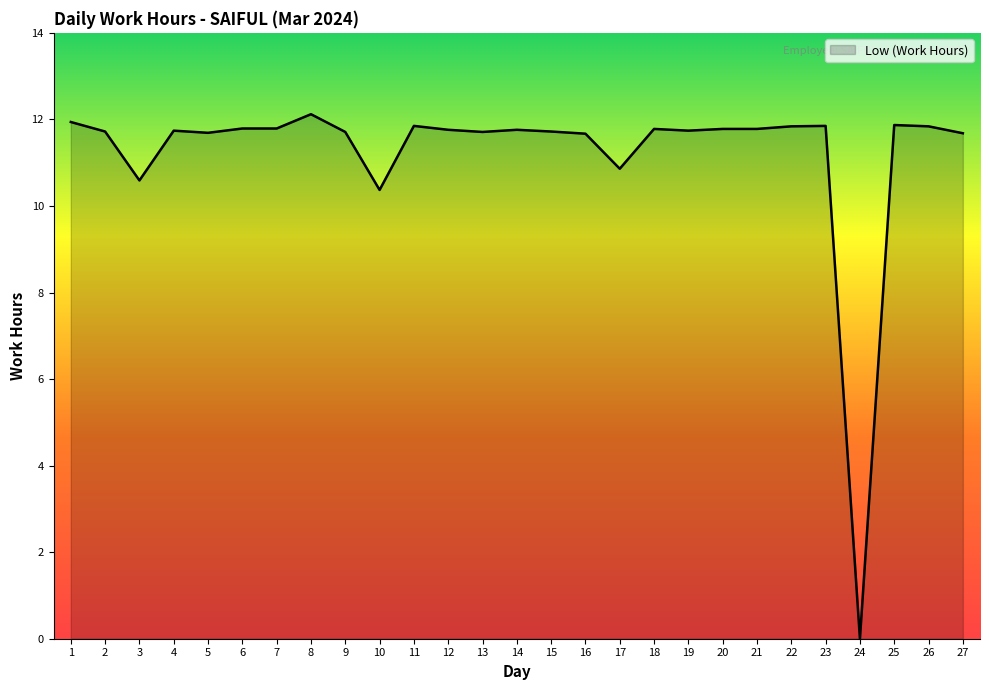

At which category does the chart reach its minimum across all series?

24